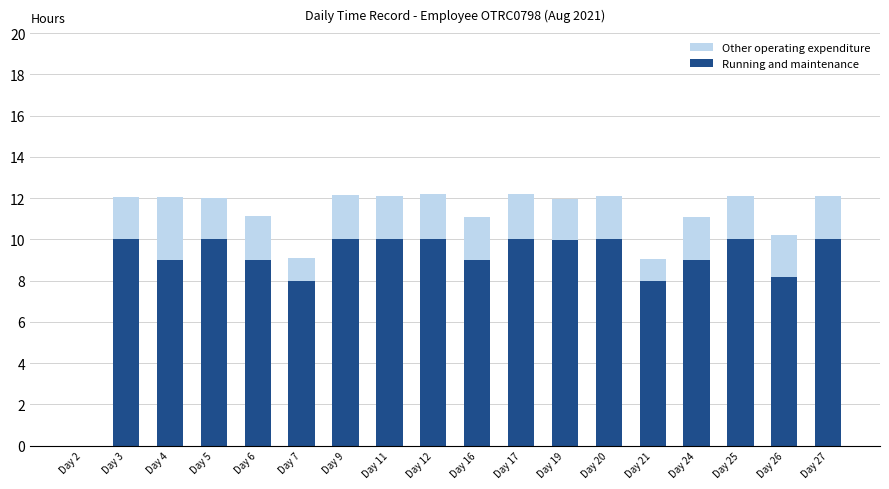

Is it true that Running and maintenance equals 17.7 at Day 12?

False